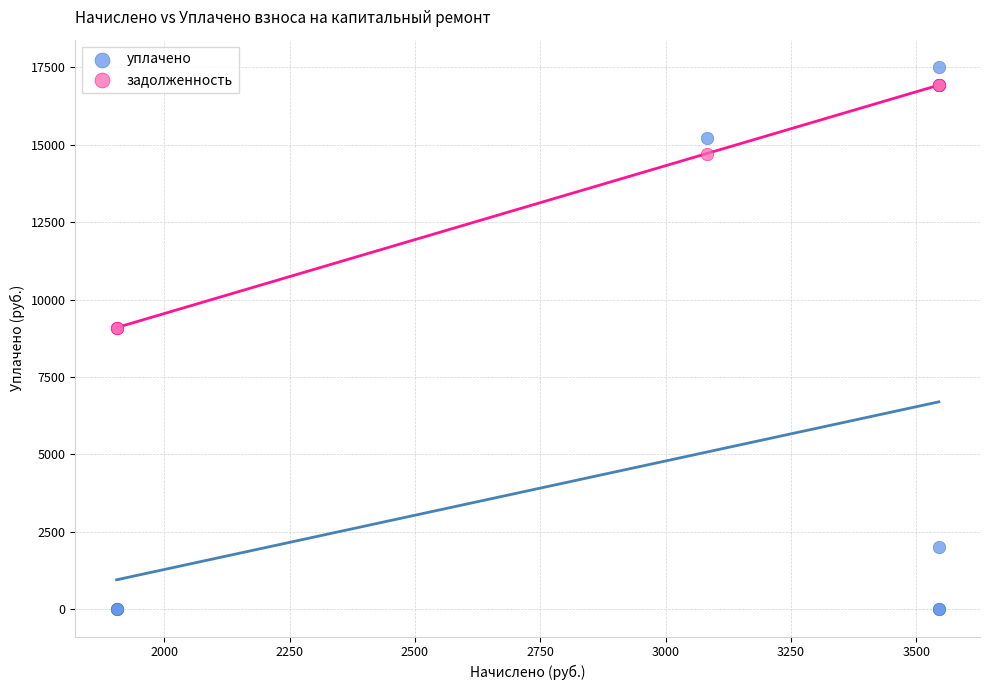

What are all the series names shown in the legend?

уплачено, задолженность